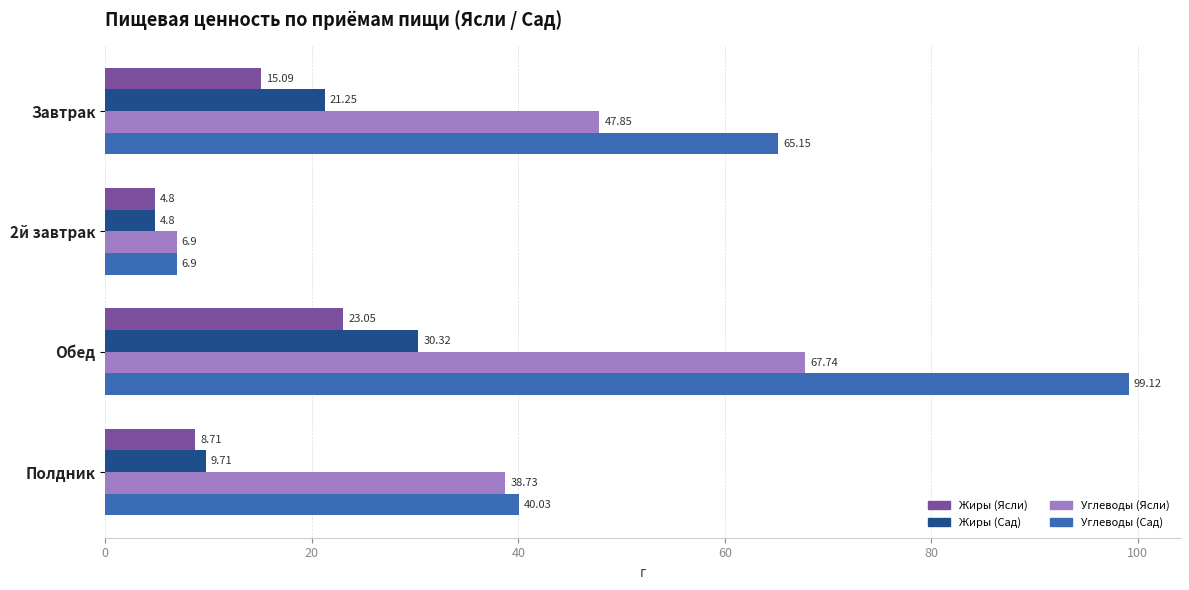

Which label corresponds to the largest value in the chart?

Обед